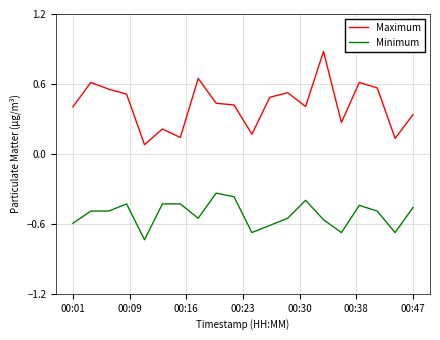

Which series has the widest spread of values?

Maximum